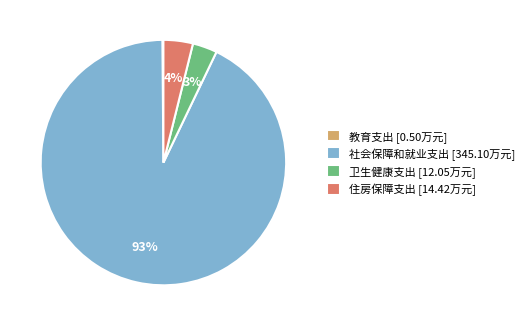

Is the sum of 住房保障支出 [14.42万元] and 社会保障和就业支出 [345.10万元] greater than half?

Yes